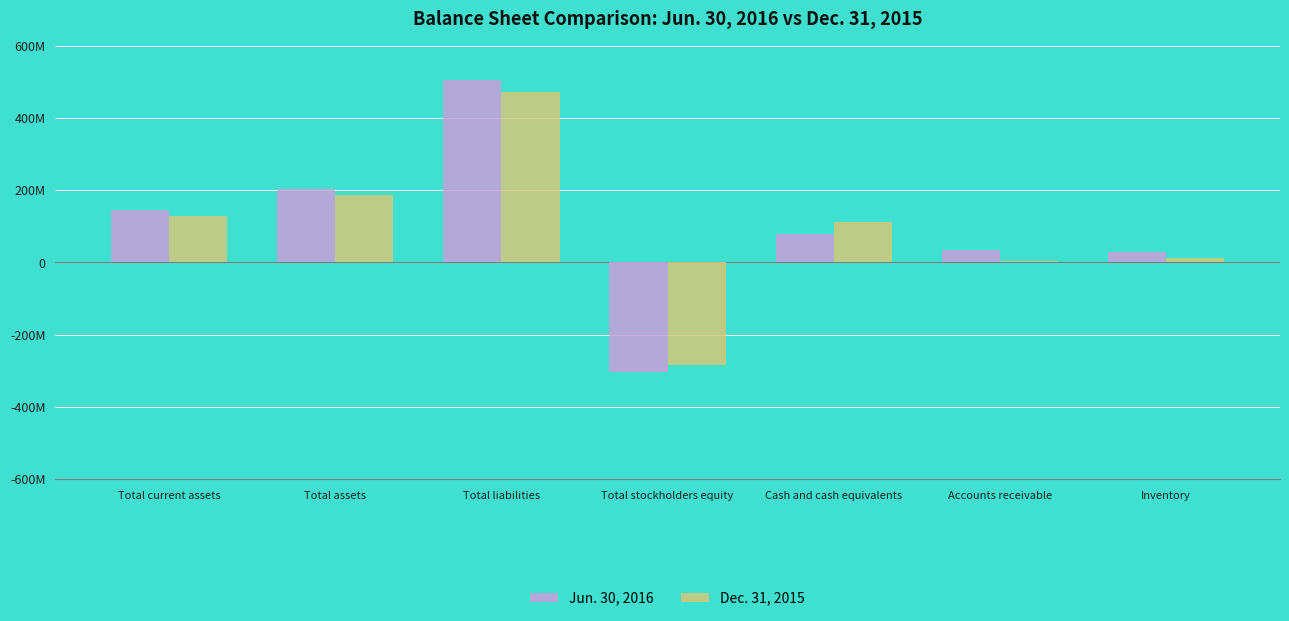

What is the label of the 6th bar from the left?

Accounts receivable